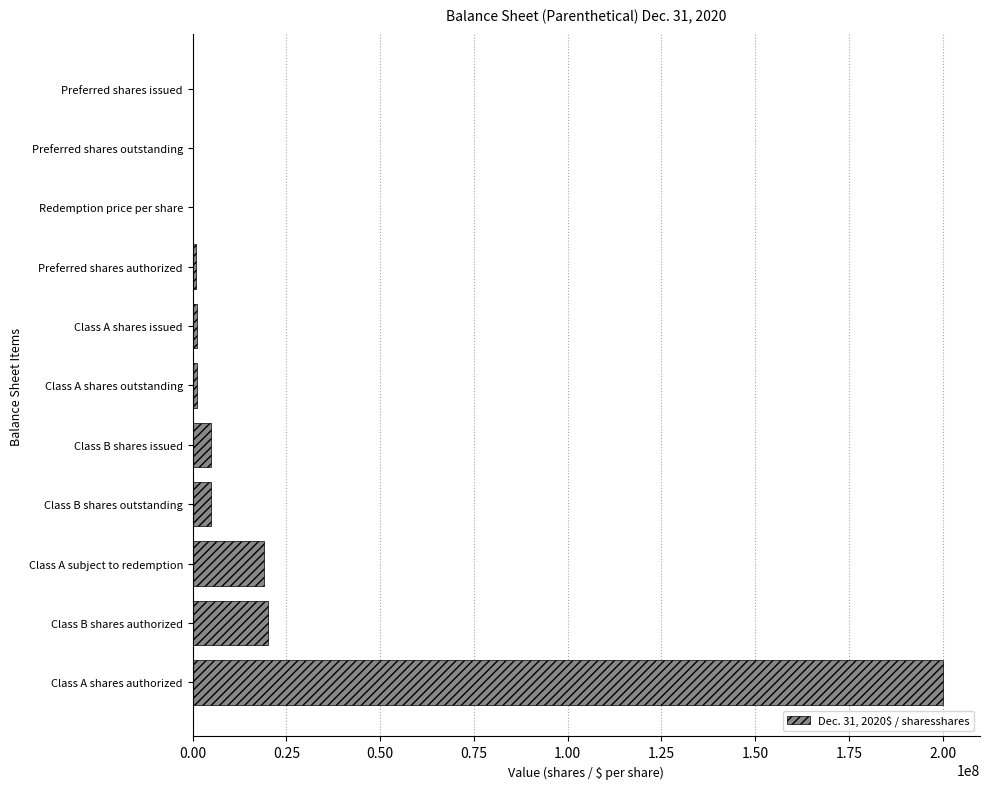

True or false: the data shows 5000000 at Class B shares outstanding.

True